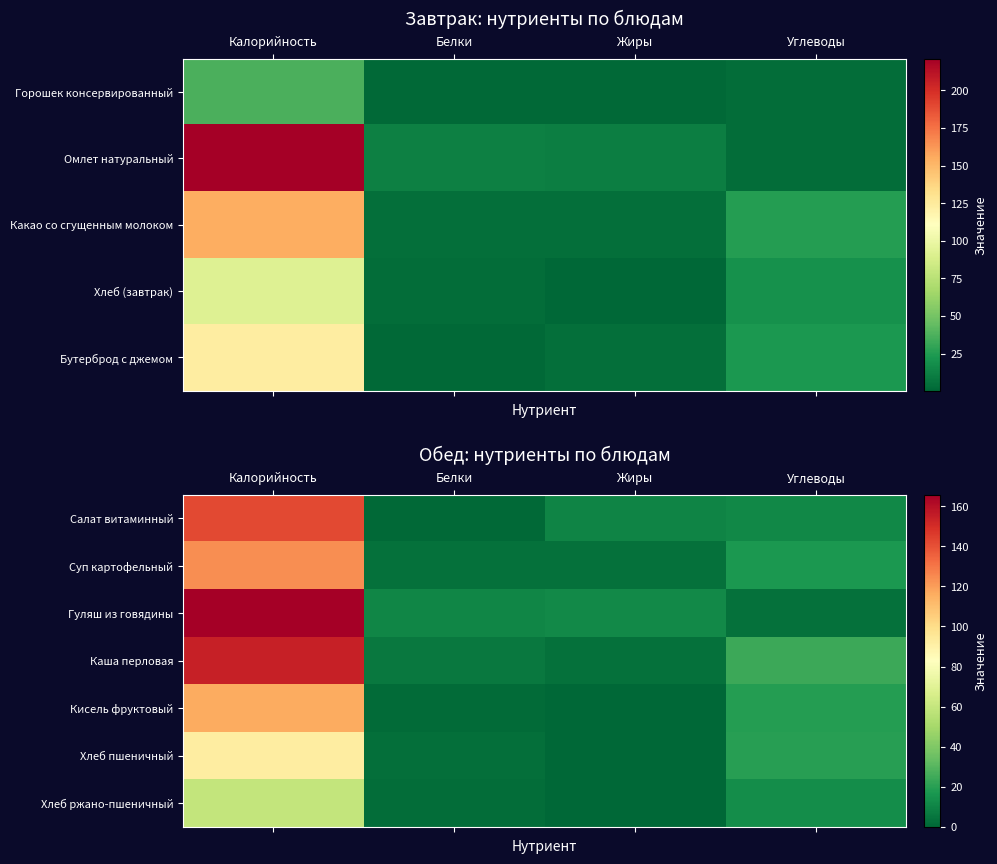

Read the Салат витаминный value at Углеводы.

11.5